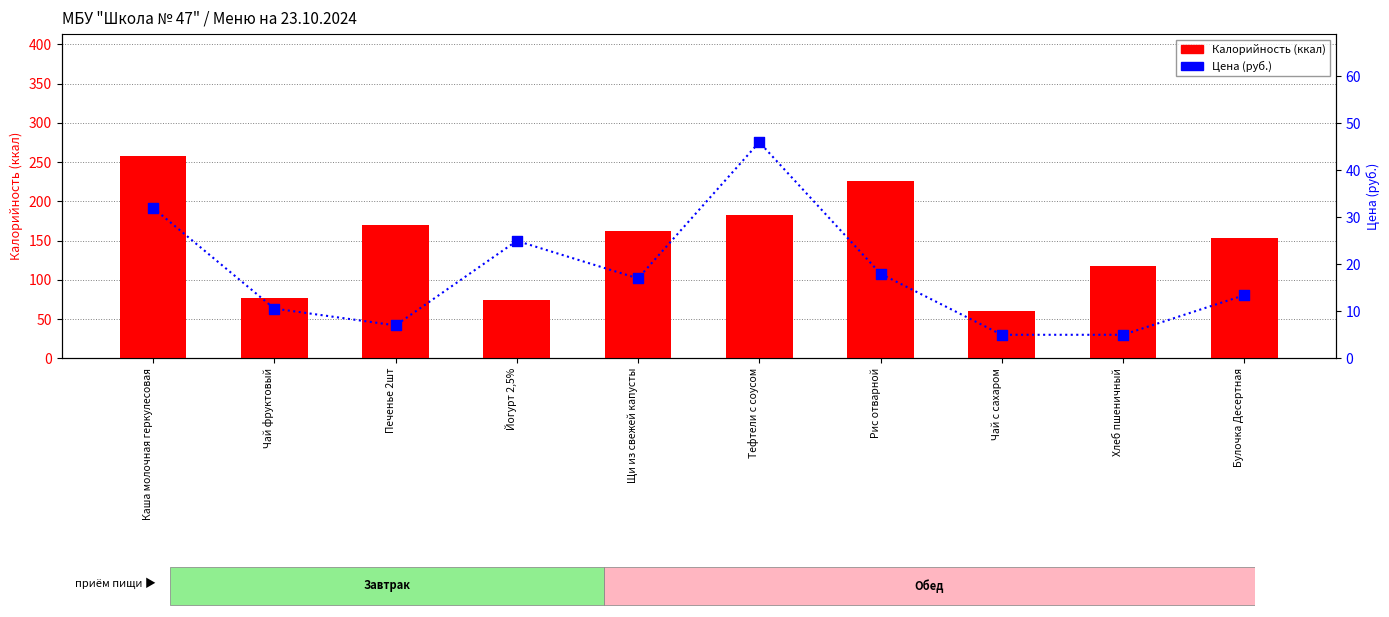

At which category is the sum across all series the highest?

Каша молочная геркулесовая